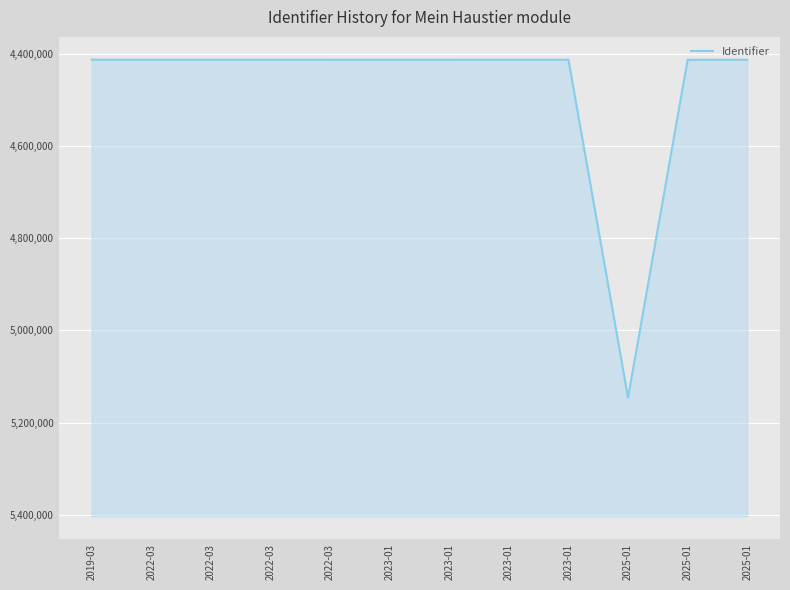

How many categories are shown in the chart?

12